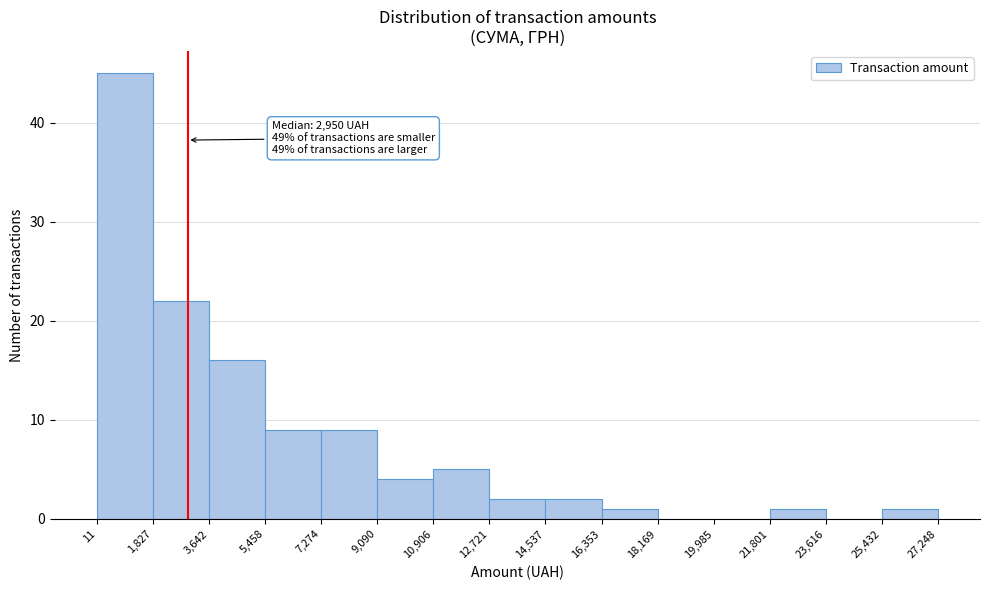

Which range on the x-axis has the tallest bar?

11 to 1,827